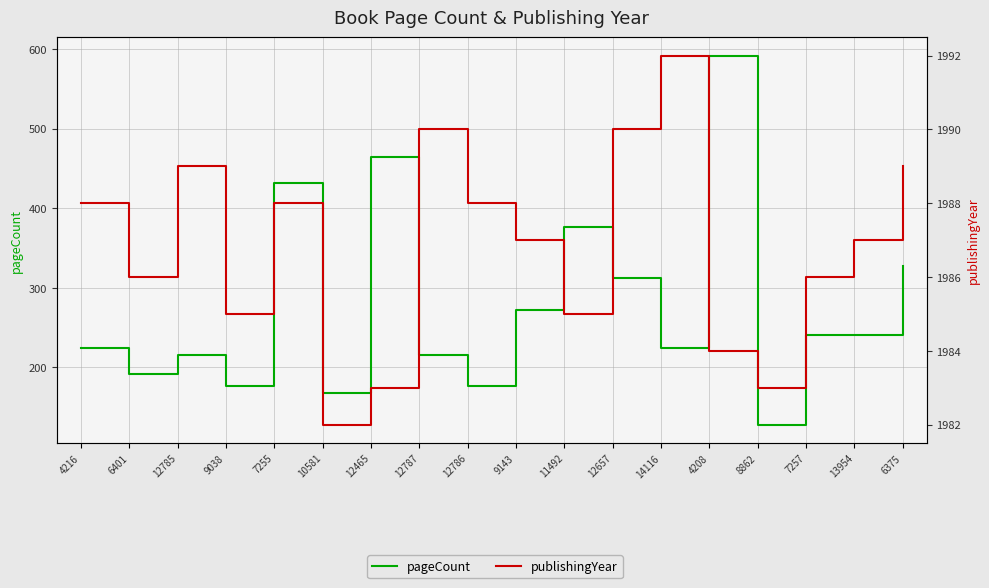

What is the smallest value displayed?

128